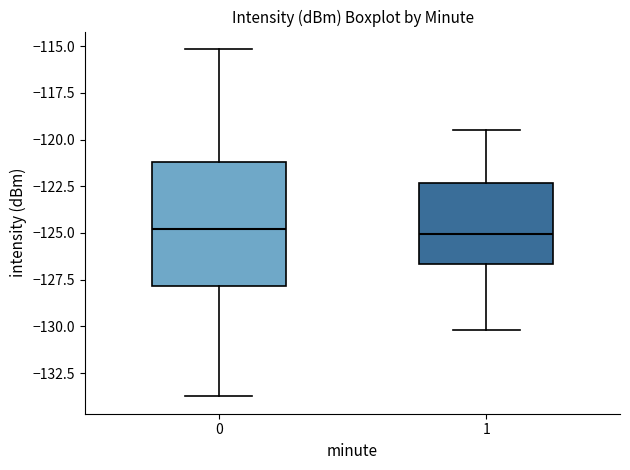

Comparing the boxes themselves (not the whiskers), which one is the tallest?

0